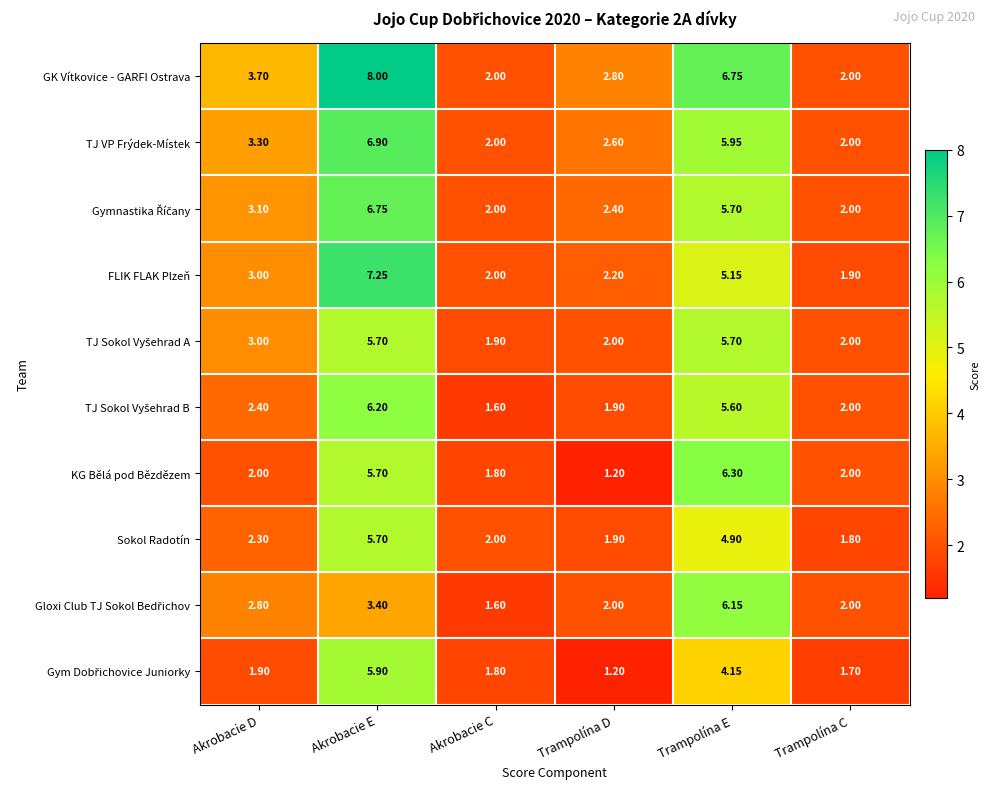

Count the number of data series in this chart.

10